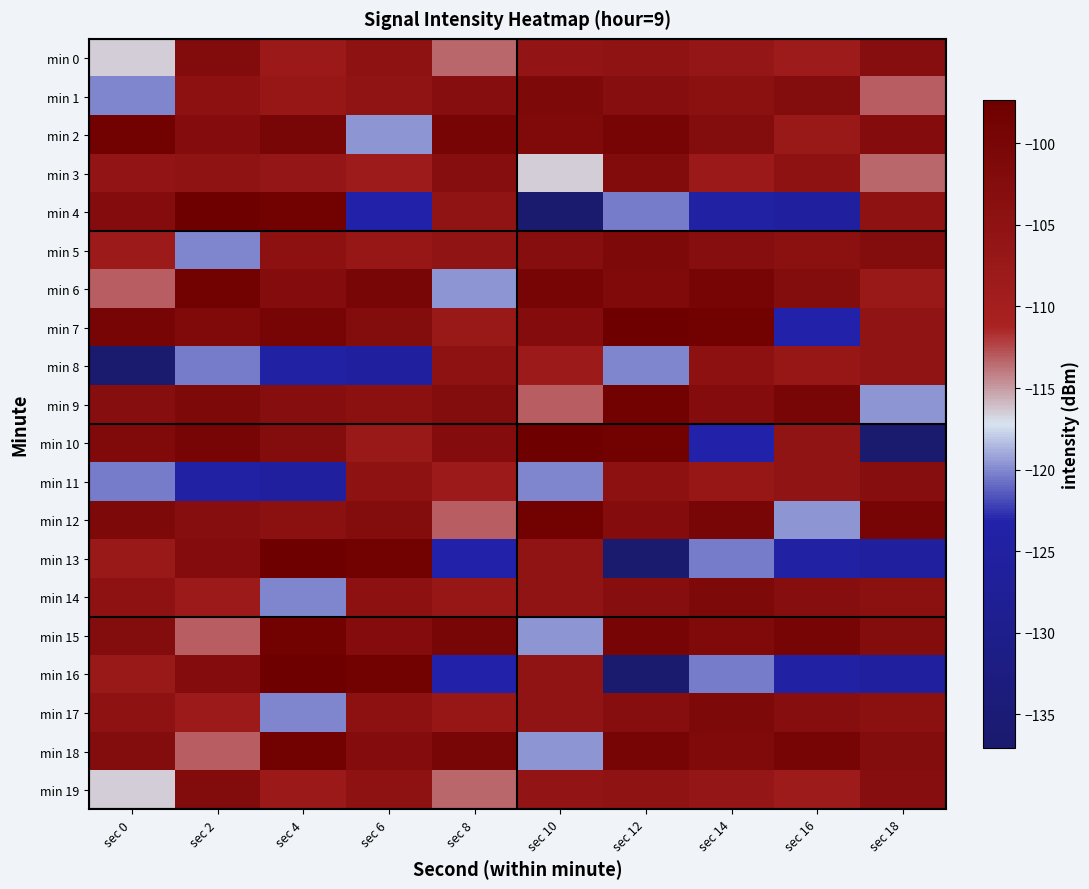

Reading left to right, extract all data points from this chart.

min 0: sec 0=-116.5	sec 2=-102.3	sec 4=-107.9	sec 6=-104.9	sec 8=-113.4	sec 10=-105.9	sec 12=-105.1	sec 14=-106.5	sec 16=-108.5	sec 18=-103.2
min 1: sec 0=-120.1	sec 2=-104.7	sec 4=-106.9	sec 6=-105.6	sec 8=-103.3	sec 10=-101.2	sec 12=-103.3	sec 14=-104.3	sec 16=-102.4	sec 18=-113.1
min 2: sec 0=-98.4	sec 2=-102.7	sec 4=-100.0	sec 6=-119.6	sec 8=-99.8	sec 10=-101.8	sec 12=-99.7	sec 14=-102.3	sec 16=-107.4	sec 18=-102.6
min 3: sec 0=-105.9	sec 2=-105.1	sec 4=-106.5	sec 6=-108.5	sec 8=-103.2	sec 10=-116.5	sec 12=-102.3	sec 14=-107.9	sec 16=-104.9	sec 18=-113.4
min 4: sec 0=-102.6	sec 2=-97.4	sec 4=-98.5	sec 6=-123.2	sec 8=-105.7	sec 10=-137.1	sec 12=-120.3	sec 14=-124.8	sec 16=-125.7	sec 18=-105.1
min 5: sec 0=-108.1	sec 2=-120.1	sec 4=-104.7	sec 6=-106.9	sec 8=-105.6	sec 10=-103.3	sec 12=-101.2	sec 14=-103.3	sec 16=-104.3	sec 18=-102.4
min 6: sec 0=-113.1	sec 2=-98.4	sec 4=-102.7	sec 6=-100.0	sec 8=-119.6	sec 10=-99.8	sec 12=-101.8	sec 14=-99.7	sec 16=-102.3	sec 18=-107.4
min 7: sec 0=-99.8	sec 2=-101.8	sec 4=-99.7	sec 6=-102.3	sec 8=-107.4	sec 10=-102.6	sec 12=-97.4	sec 14=-98.5	sec 16=-123.2	sec 18=-105.7
min 8: sec 0=-137.1	sec 2=-120.3	sec 4=-124.8	sec 6=-125.7	sec 8=-105.1	sec 10=-108.1	sec 12=-120.1	sec 14=-104.7	sec 16=-106.9	sec 18=-105.6
min 9: sec 0=-103.3	sec 2=-101.2	sec 4=-103.3	sec 6=-104.3	sec 8=-102.4	sec 10=-113.1	sec 12=-98.4	sec 14=-102.7	sec 16=-100.0	sec 18=-119.6
min 10: sec 0=-101.8	sec 2=-99.7	sec 4=-102.3	sec 6=-107.4	sec 8=-102.6	sec 10=-97.4	sec 12=-98.5	sec 14=-123.2	sec 16=-105.7	sec 18=-137.1
min 11: sec 0=-120.3	sec 2=-124.8	sec 4=-125.7	sec 6=-105.1	sec 8=-108.1	sec 10=-120.1	sec 12=-104.7	sec 14=-106.9	sec 16=-105.6	sec 18=-103.3
min 12: sec 0=-101.2	sec 2=-103.3	sec 4=-104.3	sec 6=-102.4	sec 8=-113.1	sec 10=-98.4	sec 12=-102.7	sec 14=-100.0	sec 16=-119.6	sec 18=-99.8
min 13: sec 0=-107.4	sec 2=-102.6	sec 4=-97.4	sec 6=-98.5	sec 8=-123.2	sec 10=-105.7	sec 12=-137.1	sec 14=-120.3	sec 16=-124.8	sec 18=-125.7
min 14: sec 0=-105.1	sec 2=-108.1	sec 4=-120.1	sec 6=-104.7	sec 8=-106.9	sec 10=-105.6	sec 12=-103.3	sec 14=-101.2	sec 16=-103.3	sec 18=-104.3
min 15: sec 0=-102.4	sec 2=-113.1	sec 4=-98.4	sec 6=-102.7	sec 8=-100.0	sec 10=-119.6	sec 12=-99.8	sec 14=-101.8	sec 16=-99.7	sec 18=-102.3
min 16: sec 0=-107.4	sec 2=-102.6	sec 4=-97.4	sec 6=-98.5	sec 8=-123.2	sec 10=-105.7	sec 12=-137.1	sec 14=-120.3	sec 16=-124.8	sec 18=-125.7
min 17: sec 0=-105.1	sec 2=-108.1	sec 4=-120.1	sec 6=-104.7	sec 8=-106.9	sec 10=-105.6	sec 12=-103.3	sec 14=-101.2	sec 16=-103.3	sec 18=-104.3
min 18: sec 0=-102.4	sec 2=-113.1	sec 4=-98.4	sec 6=-102.7	sec 8=-100.0	sec 10=-119.6	sec 12=-99.8	sec 14=-101.8	sec 16=-99.7	sec 18=-102.3
min 19: sec 0=-116.5	sec 2=-102.3	sec 4=-107.9	sec 6=-104.9	sec 8=-113.4	sec 10=-105.9	sec 12=-105.1	sec 14=-106.5	sec 16=-108.5	sec 18=-103.2